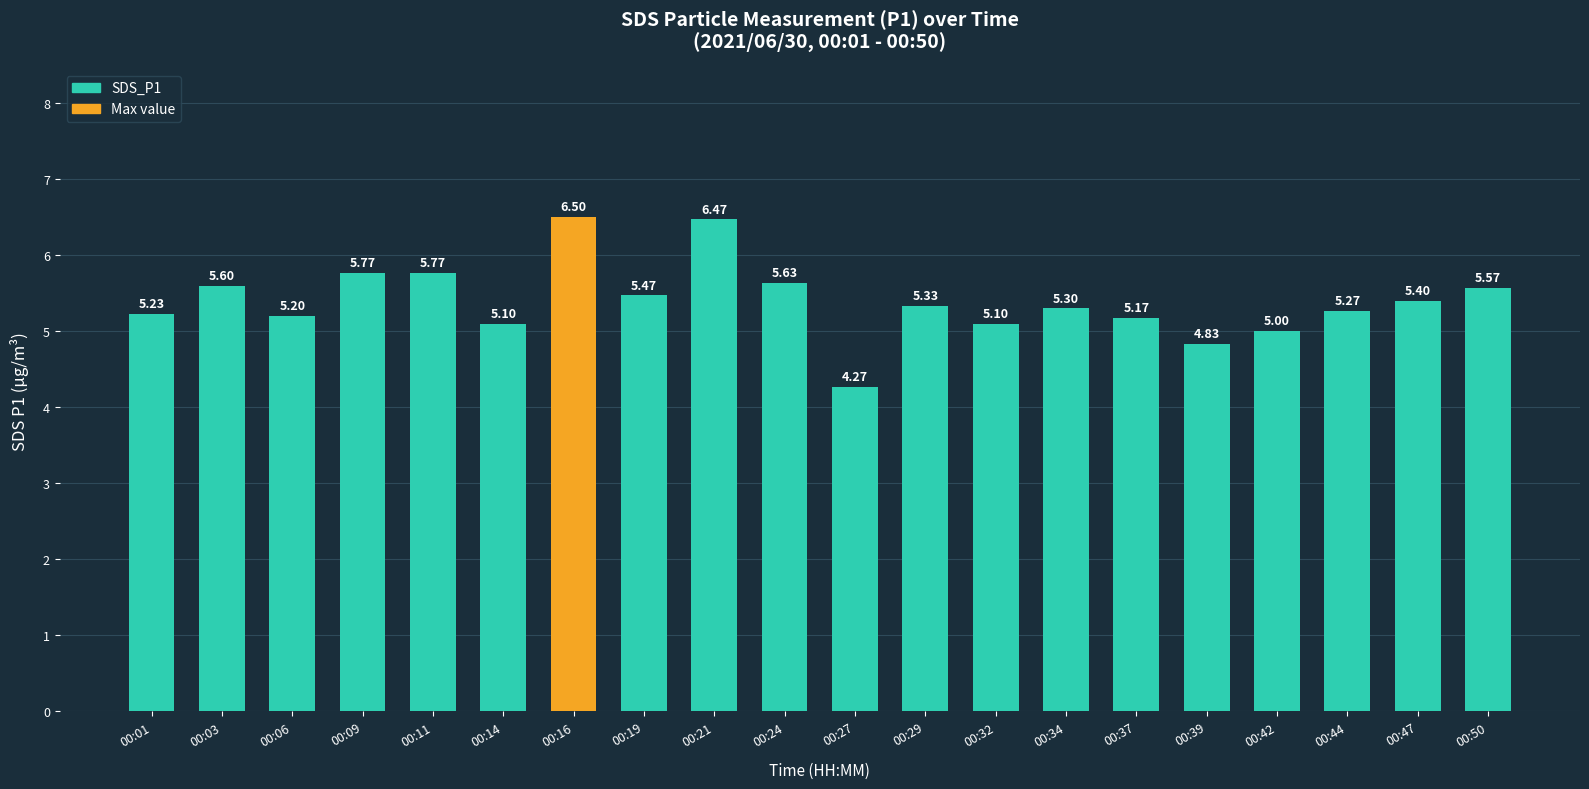

Where is the data nearest to the value 5?

00:42